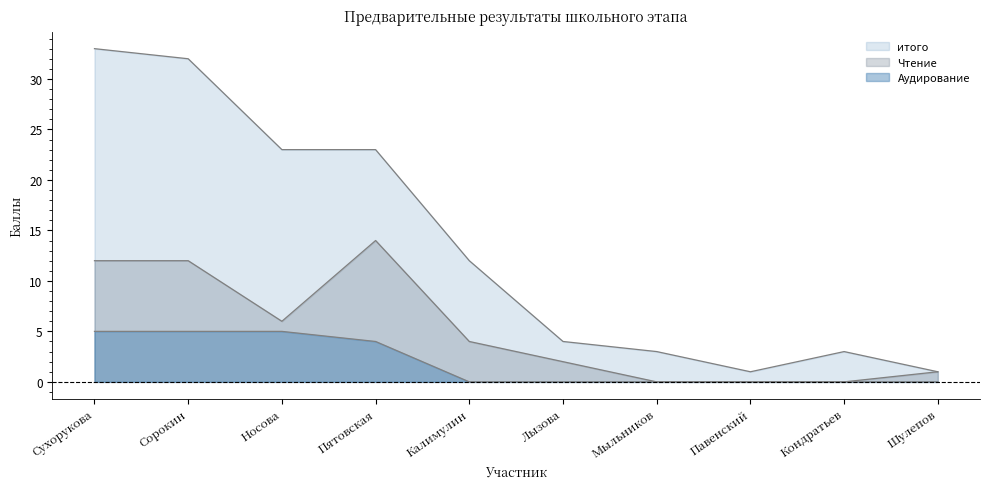

What is the spread (max minus min) of values at Сорокин?

27